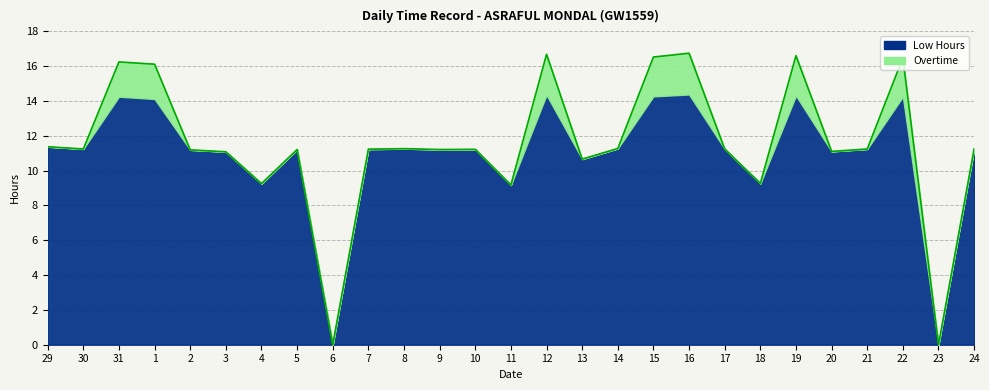

Approximately how many times larger is the value at 18 compared to 29?

0.8